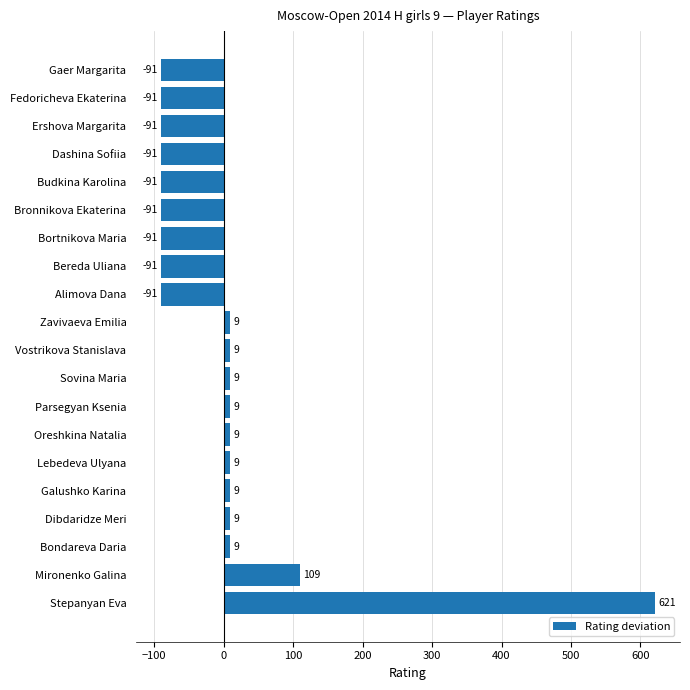

Read the value at Ershova Margarita.

-90.6